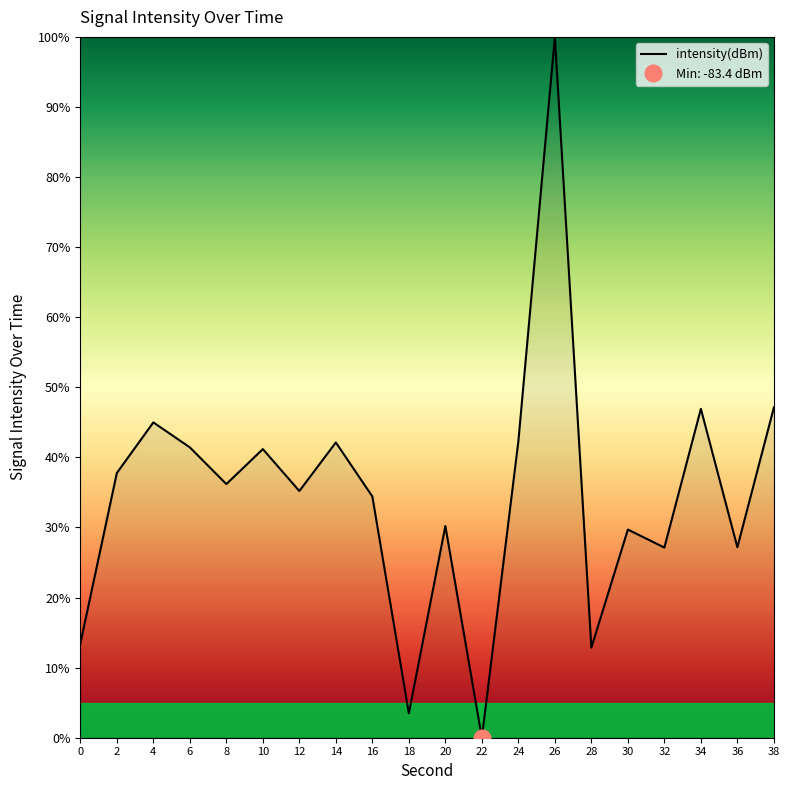

Does the chart display data point markers on the line(s)?

No